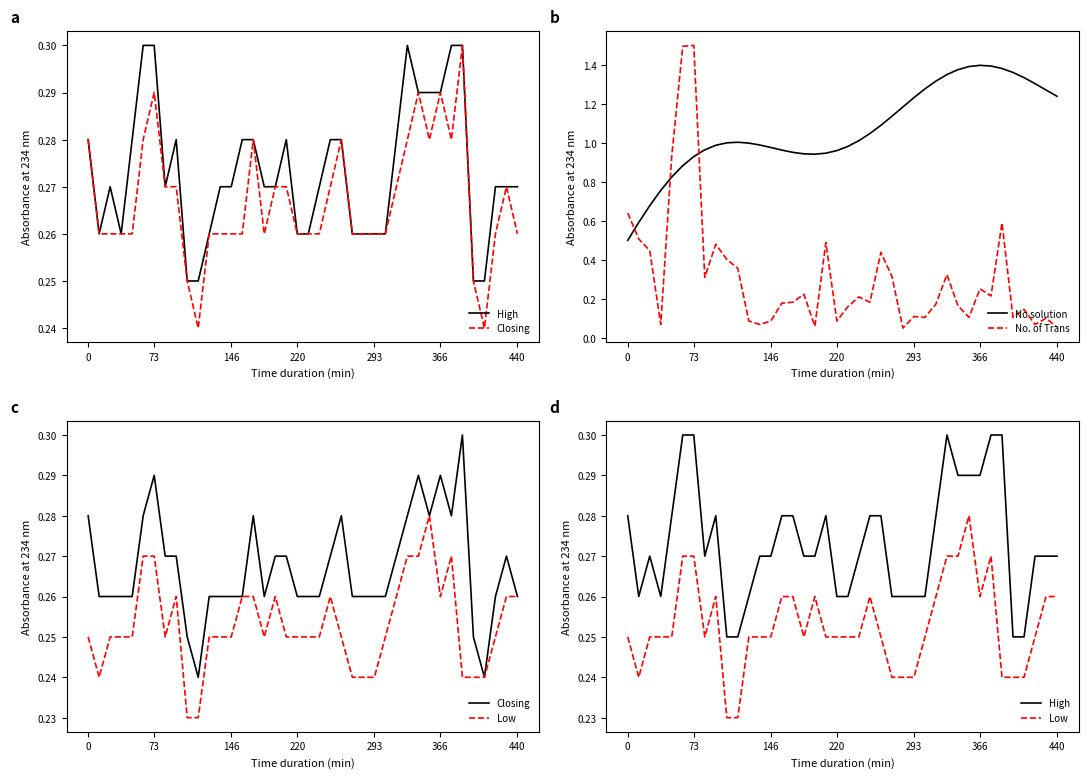

Rank the series at 18 from lowest to highest value.

Low, Closing, High, No. of Trans, No solution